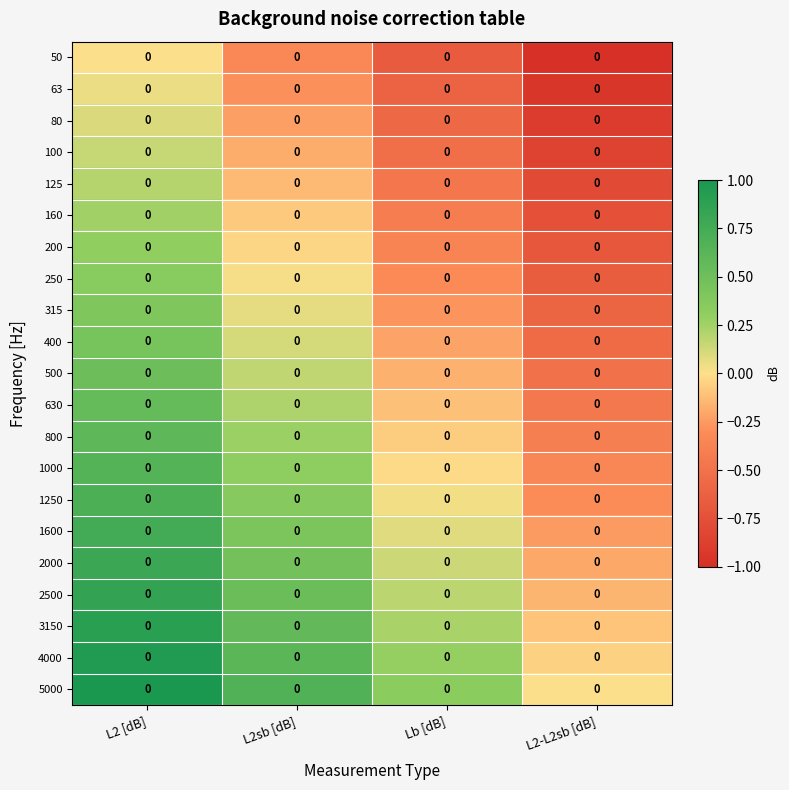

Which category has the lowest value in the 400 series?

L2-L2sb [dB]